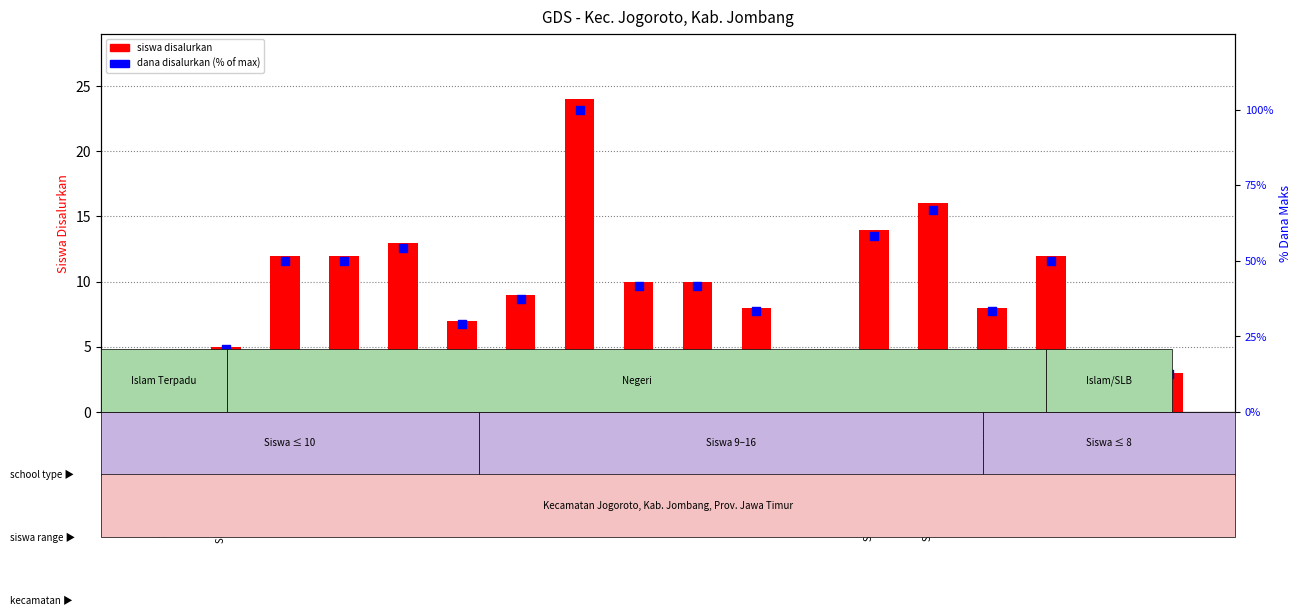

Is the value of siswa disalurkan at SD NEG. JOGOROTO greater than the value of dana disalurkan (% of max) at SD NEG. JARAK 1?

No